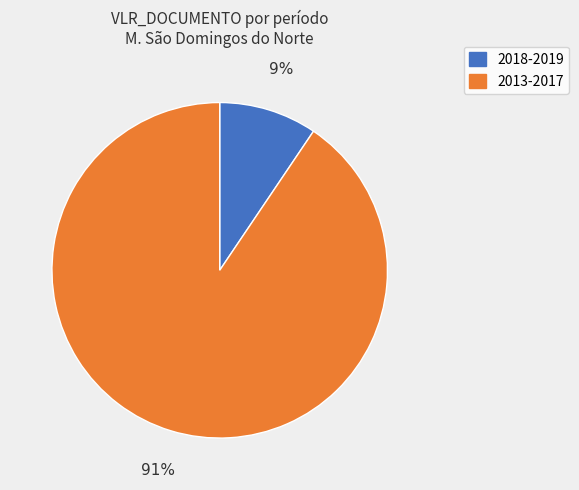

To the nearest percent, what is the average slice percentage?

50%